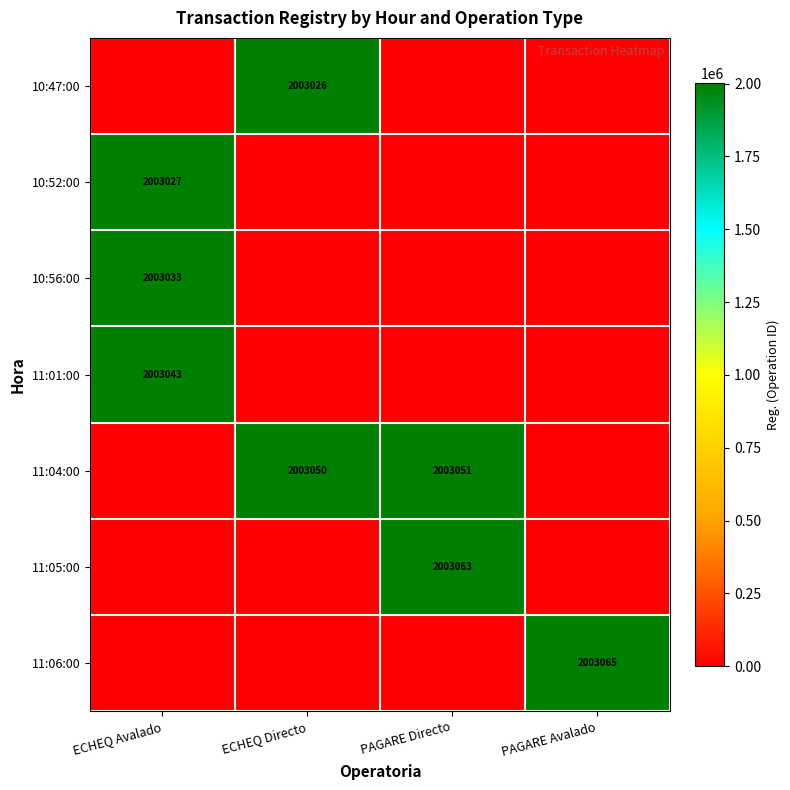

Is it true that 11:06:00 equals 2003065 at PAGARE Avalado?

True